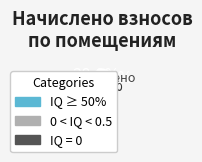

Does IQ = 0 account for over 50% of the chart?

No